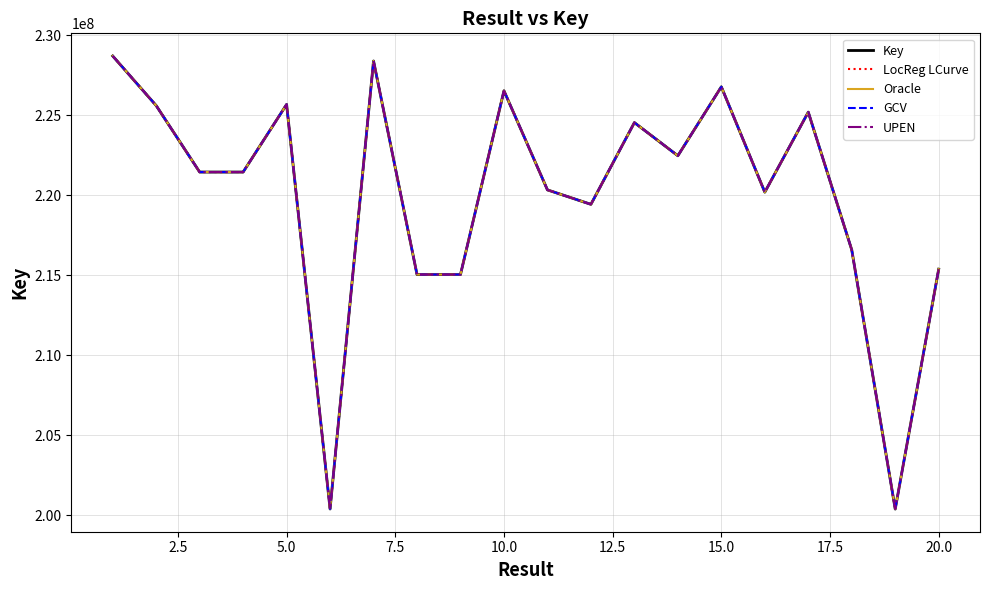

Does the chart display data point markers on the line(s)?

No